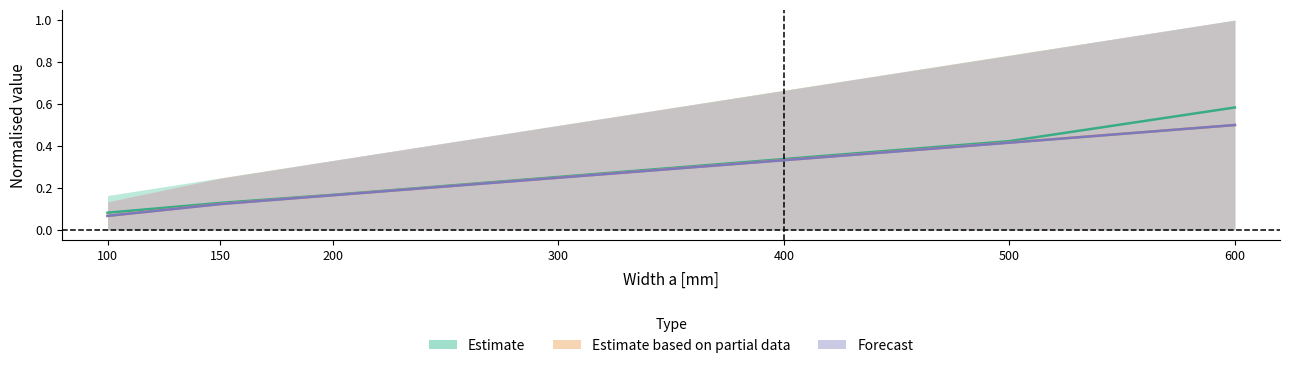

Which label corresponds to the largest value in the chart?

600